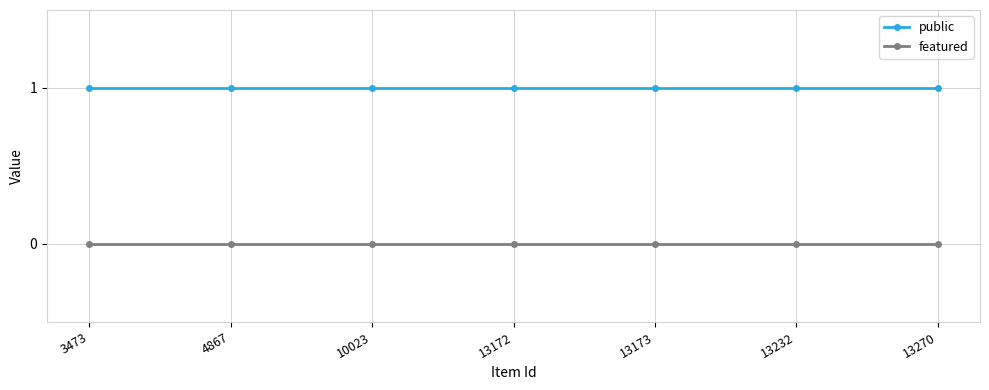

Reading left to right, transcribe all the data shown in this chart.

public: 3473=1	4867=1	10023=1	13172=1	13173=1	13232=1	13270=1
featured: 3473=0	4867=0	10023=0	13172=0	13173=0	13232=0	13270=0